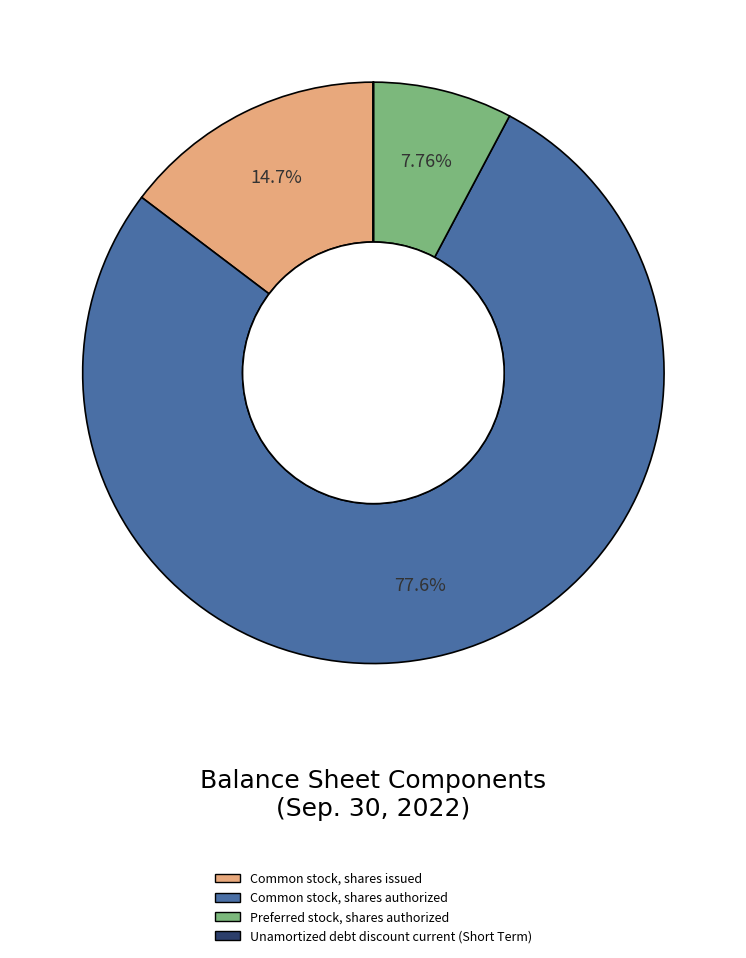

What is the ratio of the value at Common stock, shares issued to the value at Common stock, shares authorized?

0.2